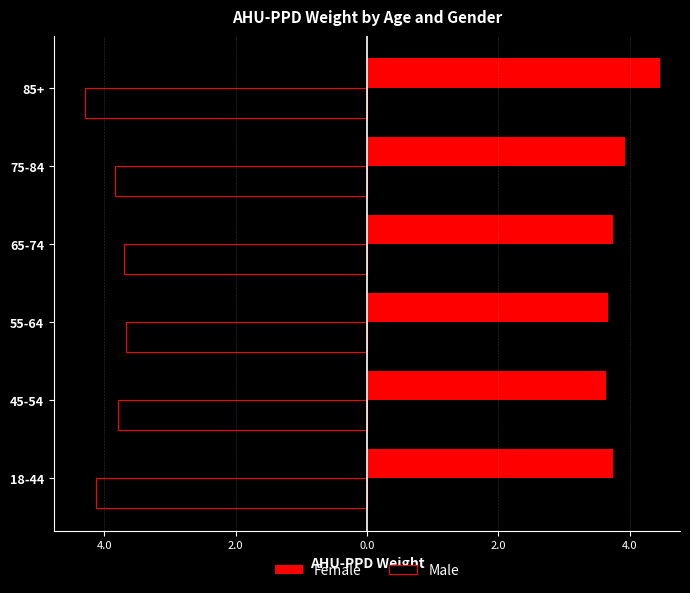

What are all the series names shown in the legend?

Female, Male